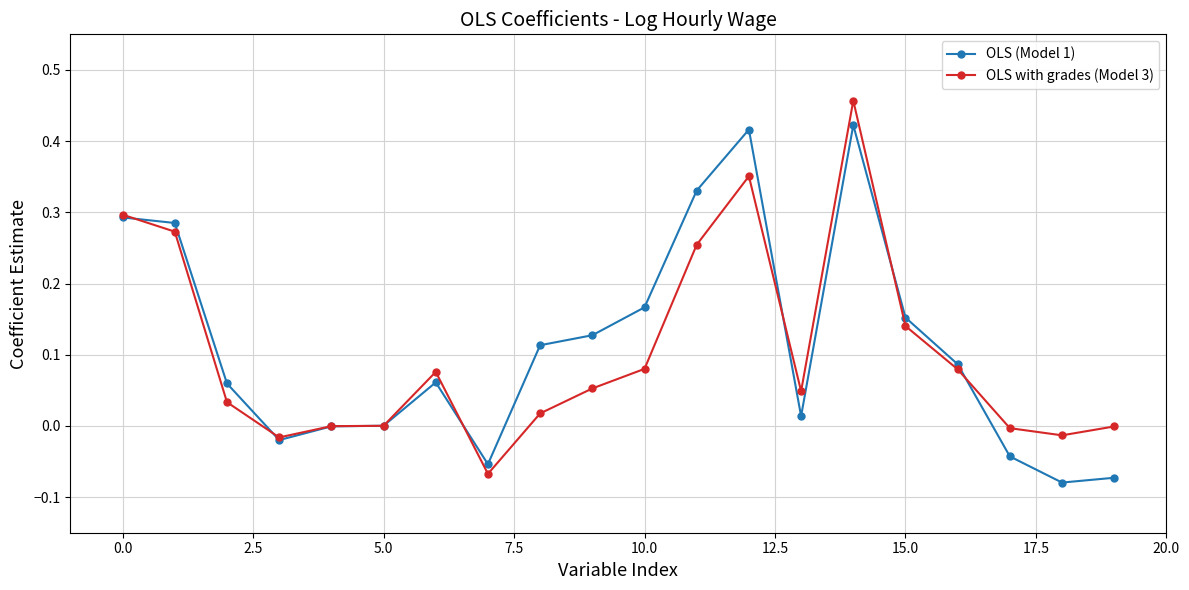

True or false: OLS (Model 1) has more than 1 interior local peaks.

True